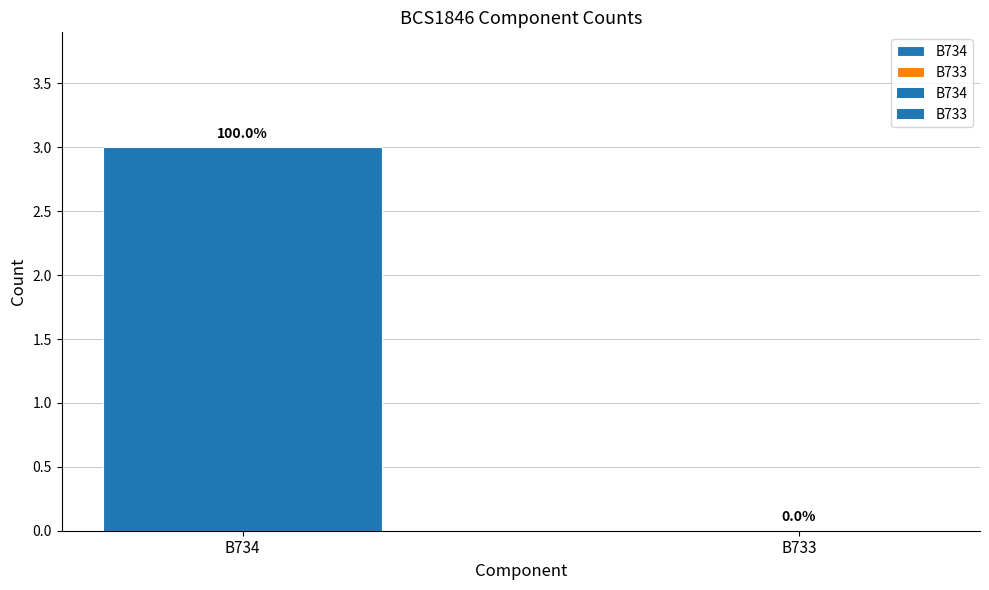

What is the greatest value displayed?

3